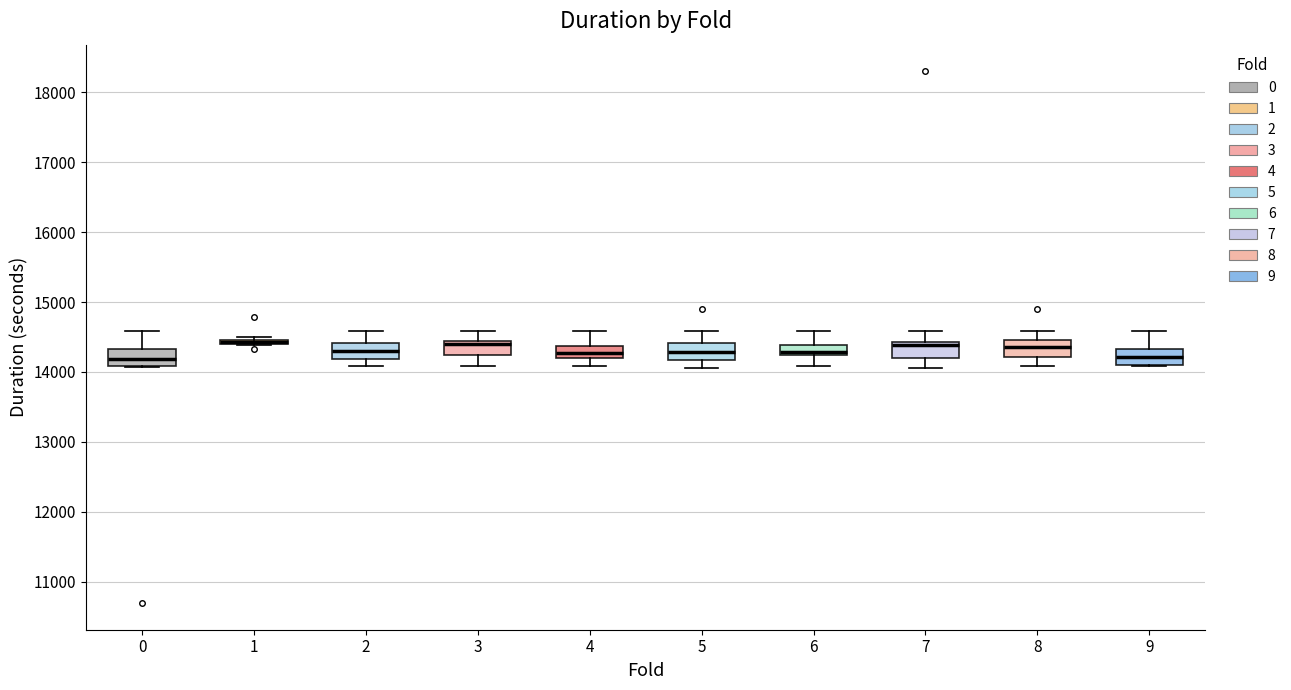

Where is the lower edge of the box at x = 5 on the y-axis? The values are not printed on the chart, so give them approximately, as read against the axis.

14200